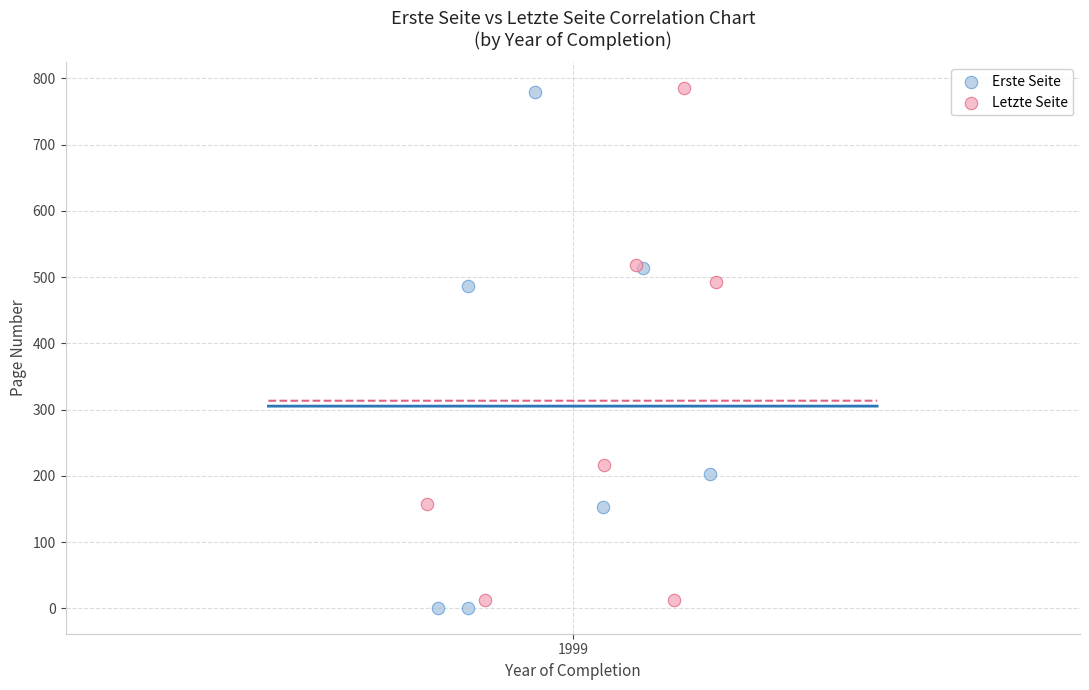

Which series has the largest Y range (max minus min)?

Erste Seite